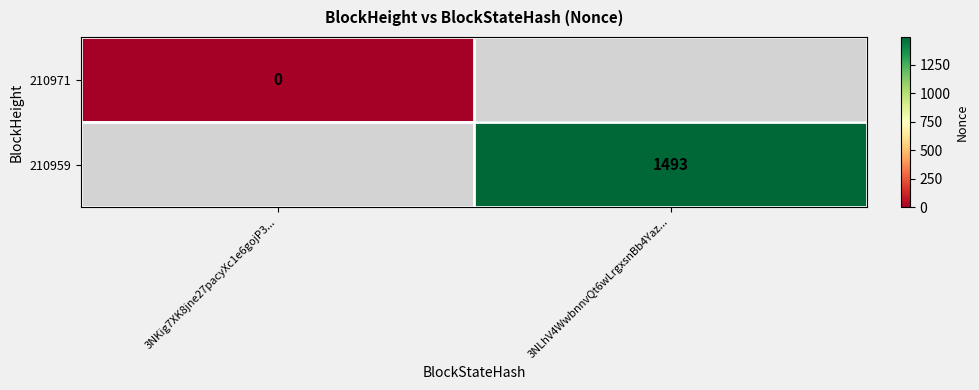

True or false: 210959 has a value of 2516 at 3NLhV4WwbnnvQt6wLrgxsnBb4Yaz....

False